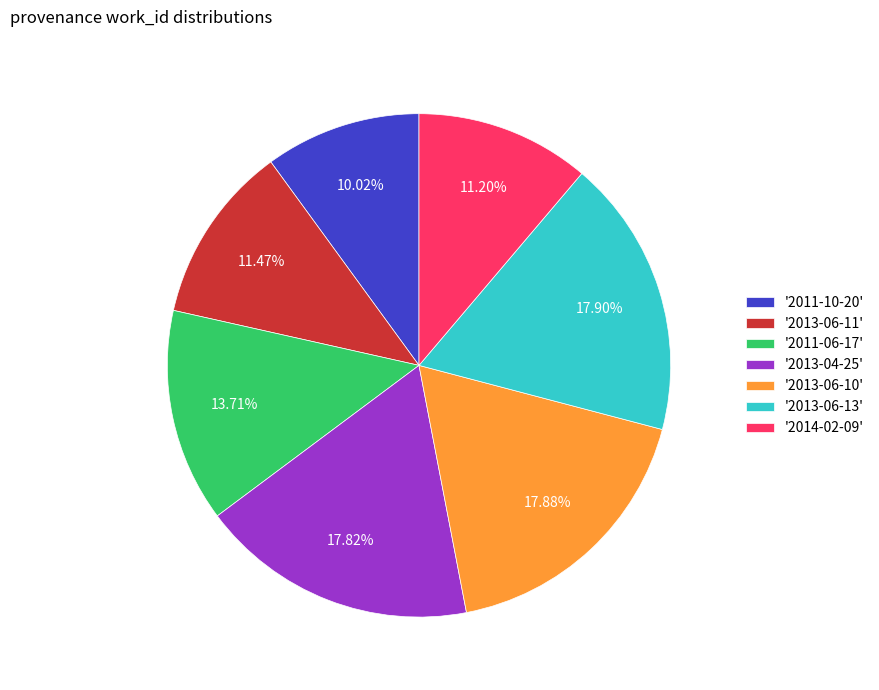

To the nearest percent, what is the difference between the largest and smallest slice percentages?

8%